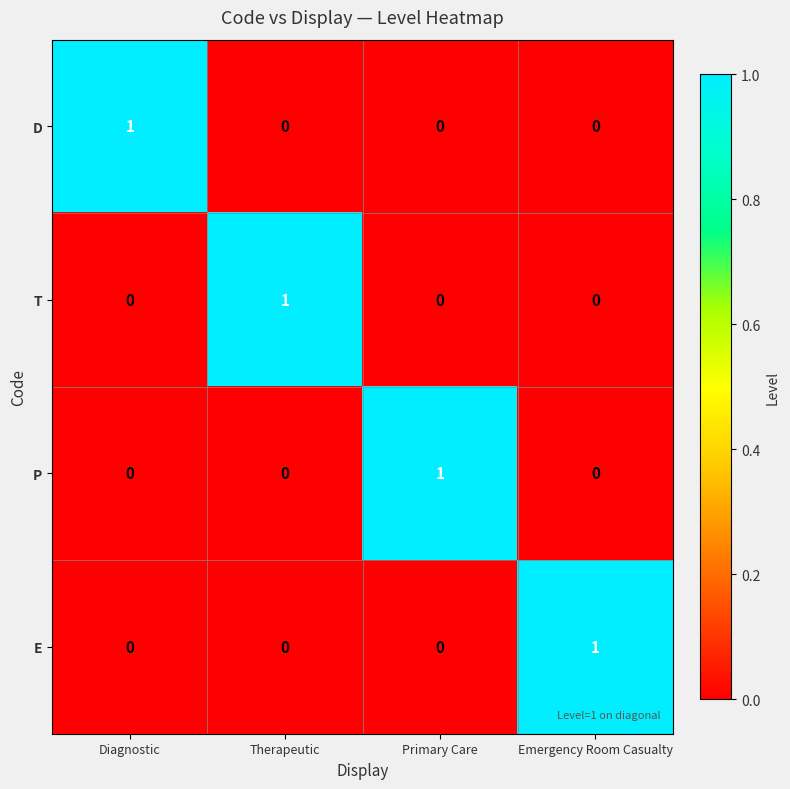

Is the value of T at Primary Care greater than the value of P at Primary Care?

No